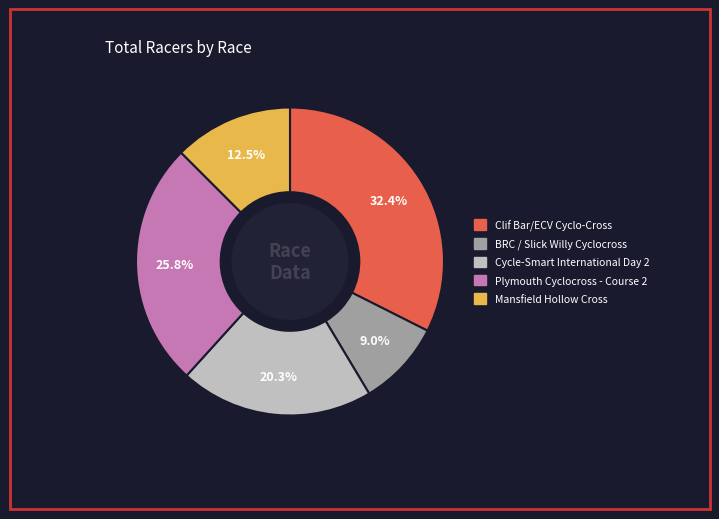

Which has a higher value, Clif Bar/ECV Cyclo-Cross or Mansfield Hollow Cross?

Clif Bar/ECV Cyclo-Cross